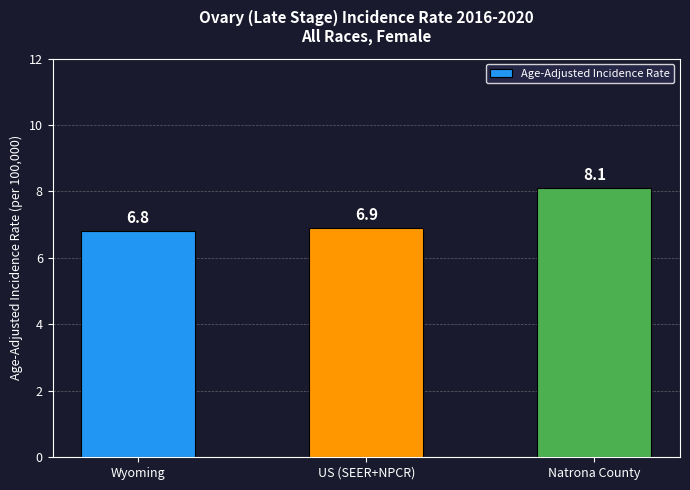

True or false: the data shows 8.1 at Natrona County.

True